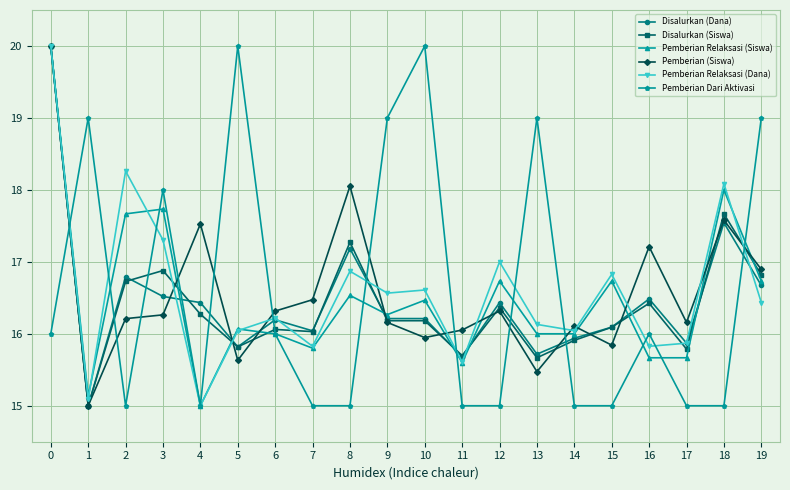

At 2, list the series in order from largest to smallest.

Pemberian Relaksasi (Dana), Pemberian Relaksasi (Siswa), Disalurkan (Dana), Disalurkan (Siswa), Pemberian (Siswa), Pemberian Dari Aktivasi